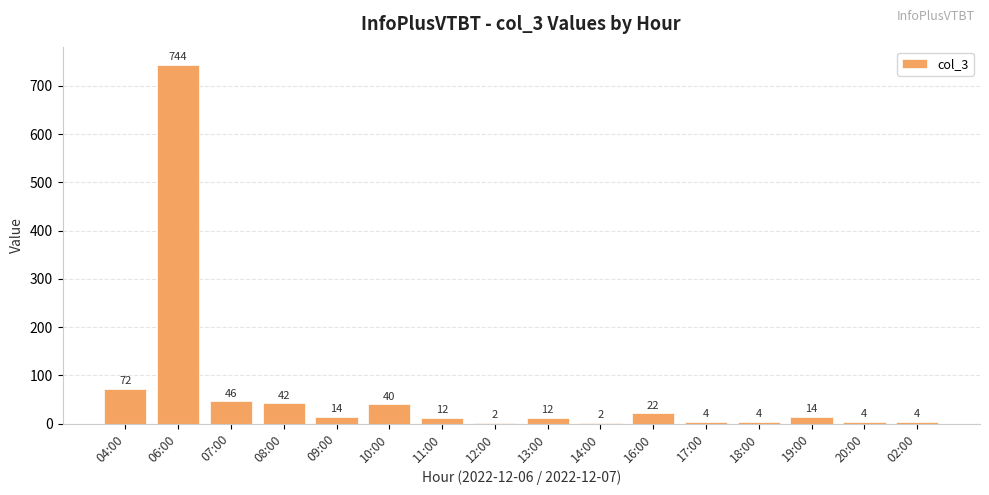

What is the ratio of the value at 09:00 to the value at 13:00?

1.2